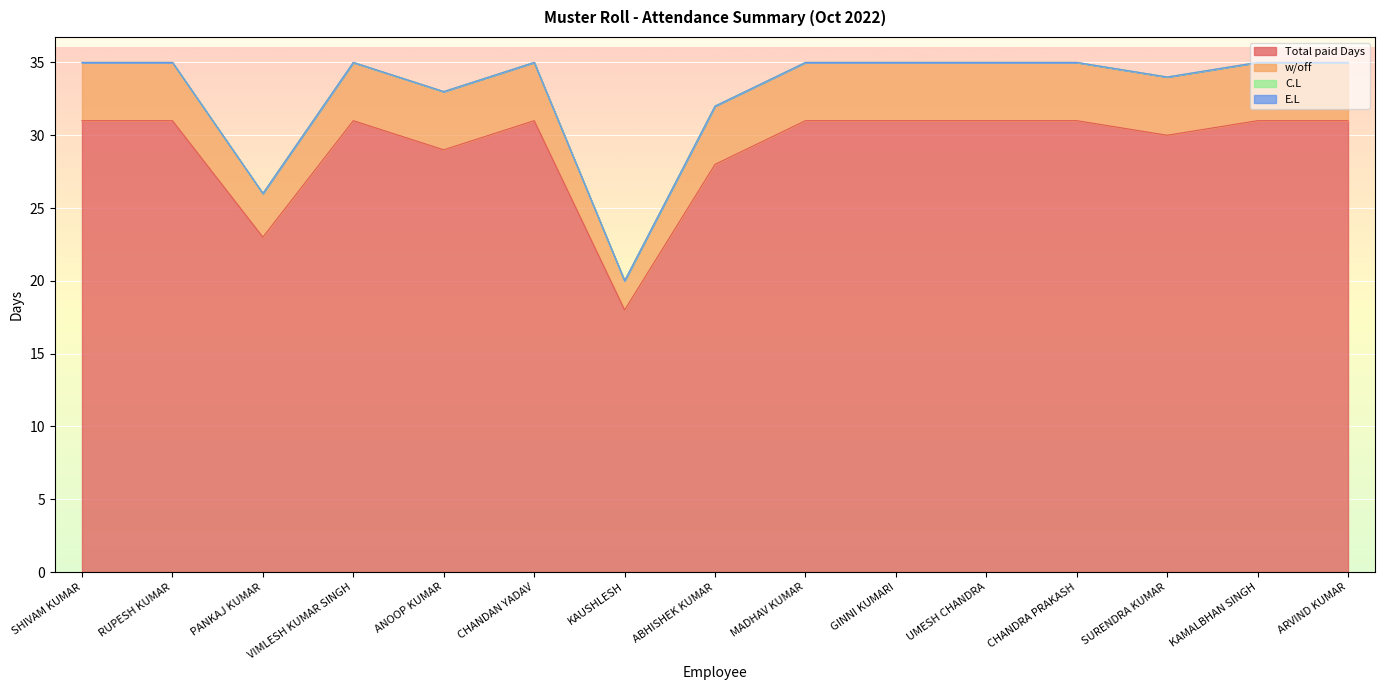

Does the chart display data point markers on the line(s)?

No